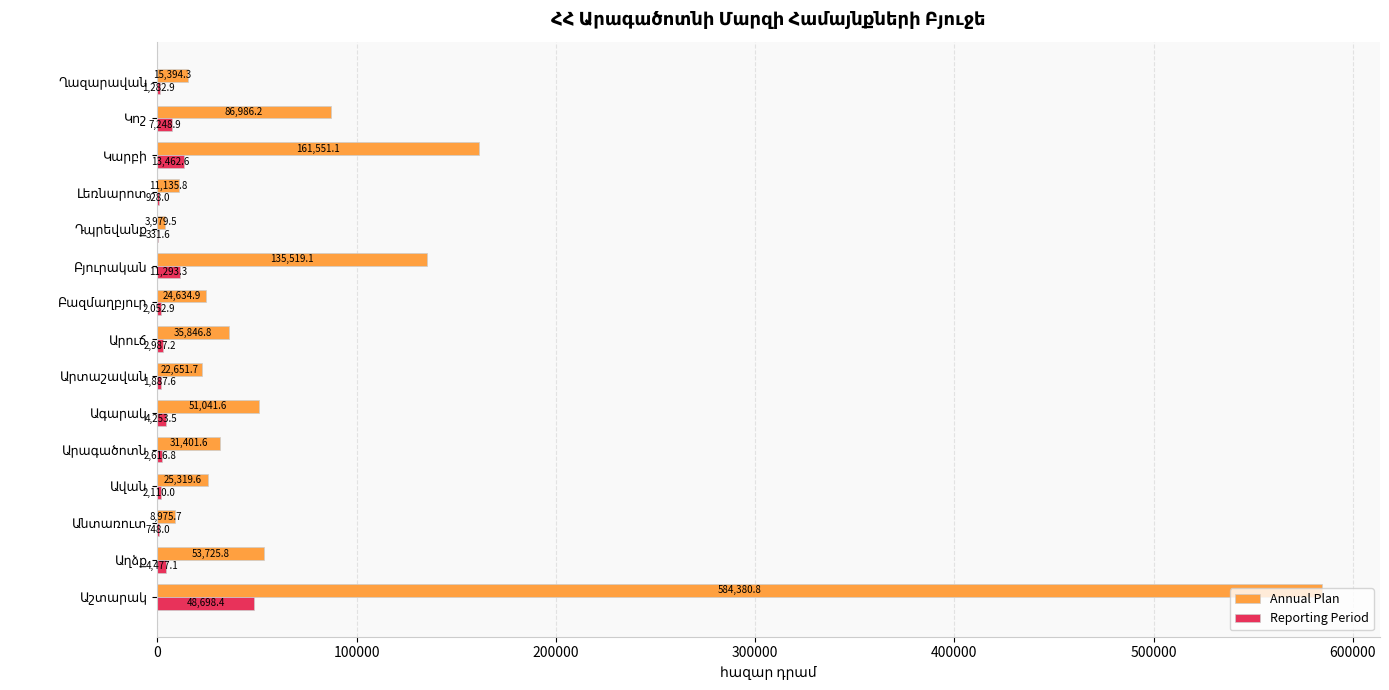

Which series has the largest total across all categories?

Annual Plan